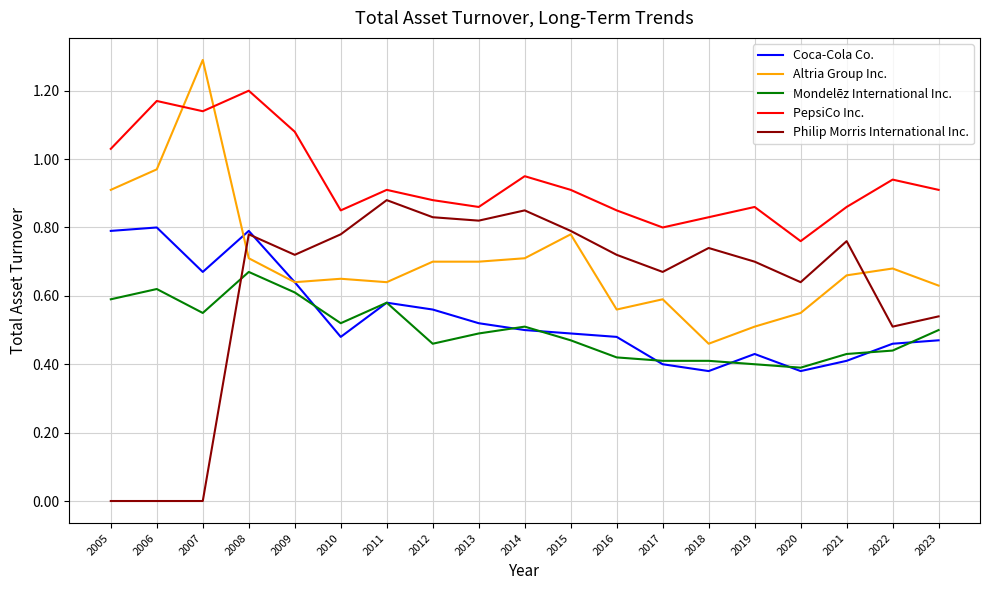

List the series in order of their peak value, highest first.

Altria Group Inc., PepsiCo Inc., Philip Morris International Inc., Coca-Cola Co., Mondelēz International Inc.